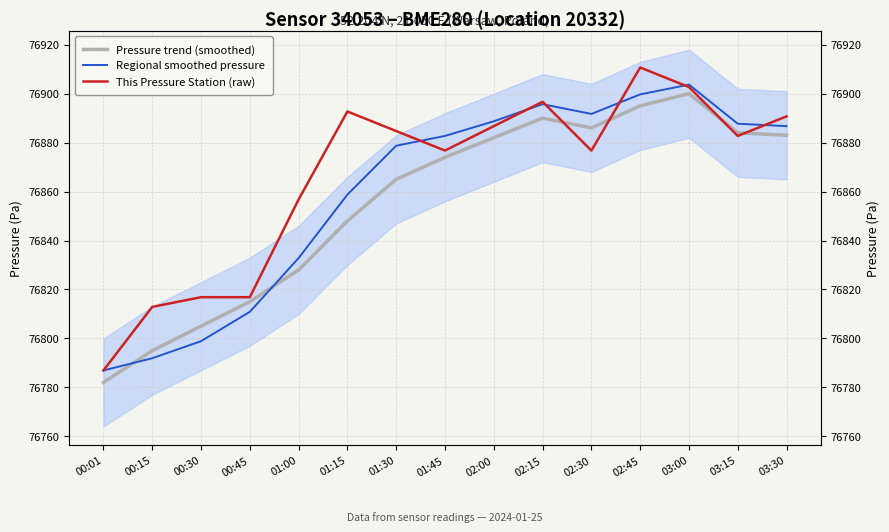

At which label does Pressure trend (smoothed) first exceed 76874?

02:00